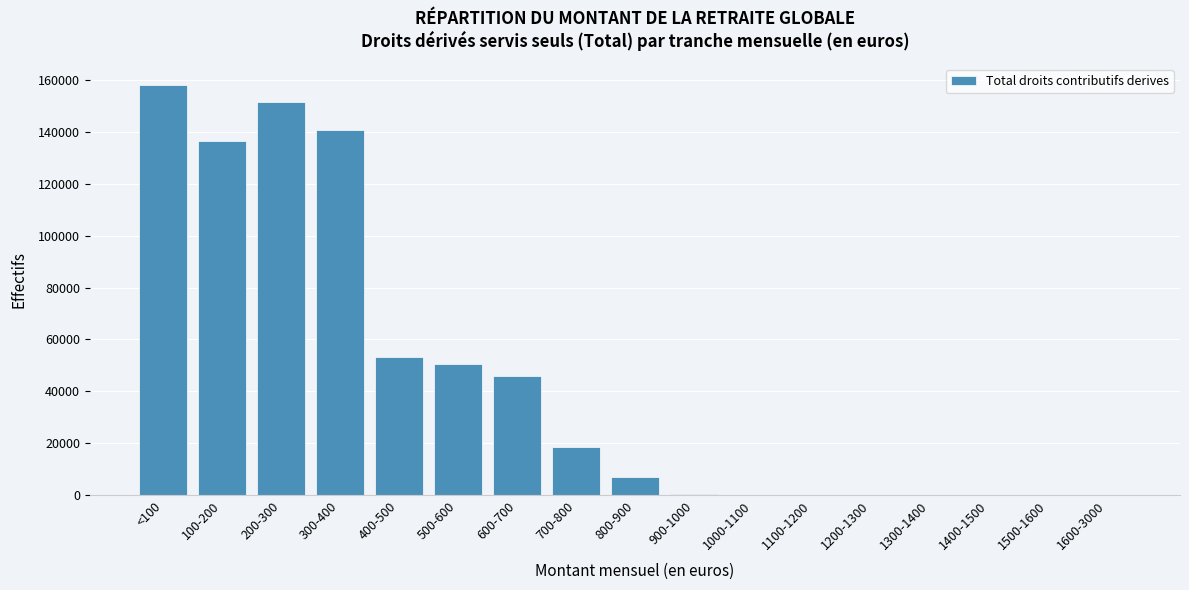

What is the change in value from 100-200 to 600-700?

-90408